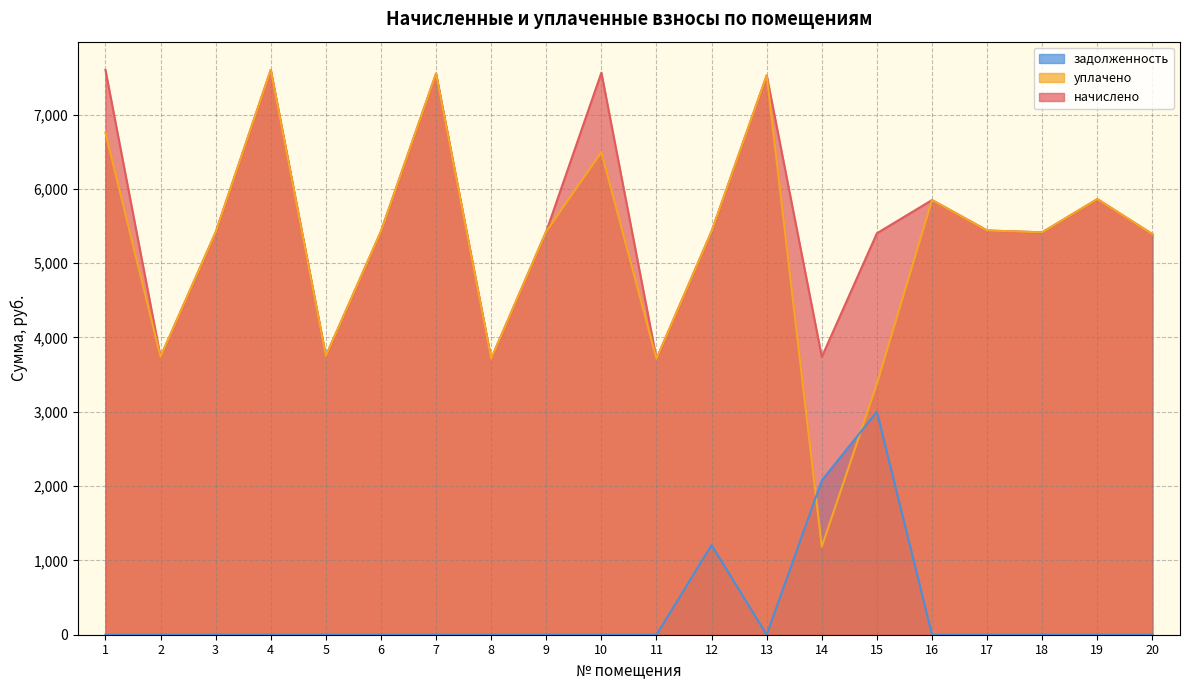

The value of уплачено at 3 is 2914.0. True or false?

False